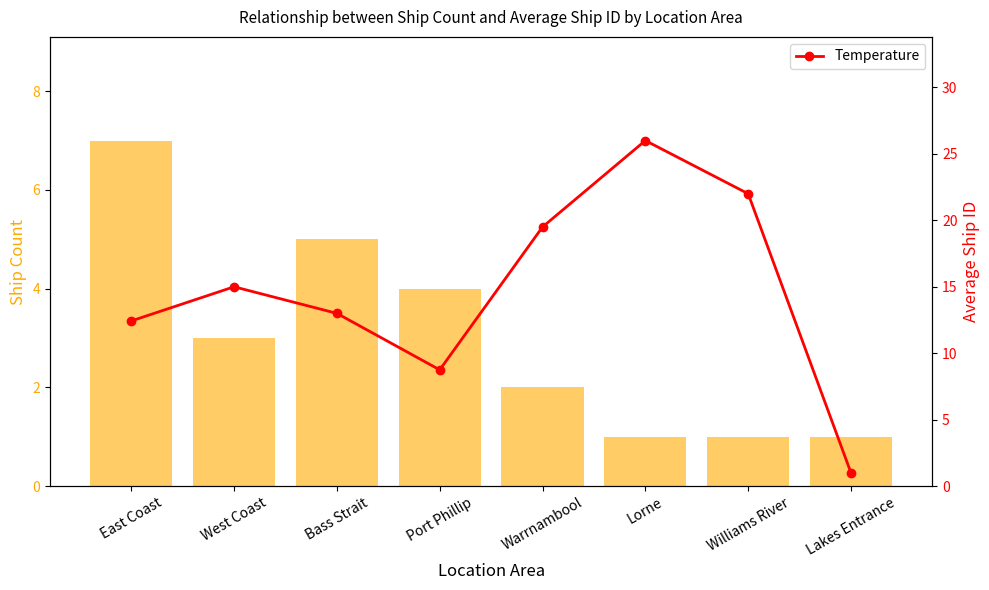

At which category does the chart reach its peak across all series?

Lorne